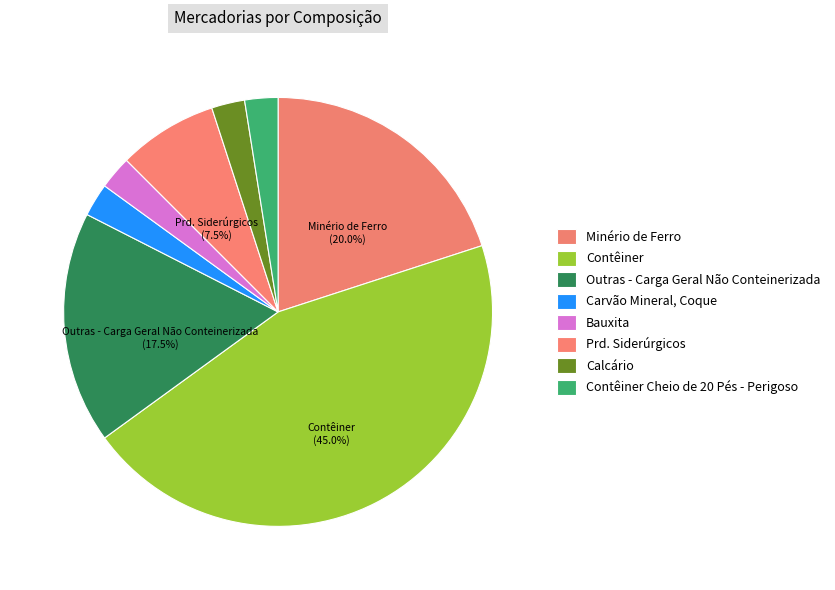

To the nearest percent, what percentage of the pie is Calcário?

2%